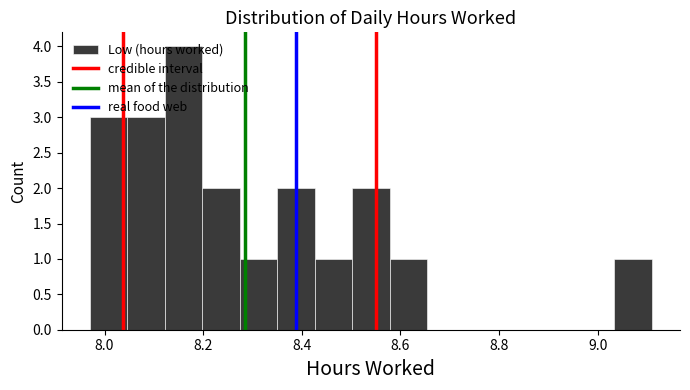

Around what value on the x-axis is the tallest bar? Give the approximate position of its centre, as read against the axis.

8.16